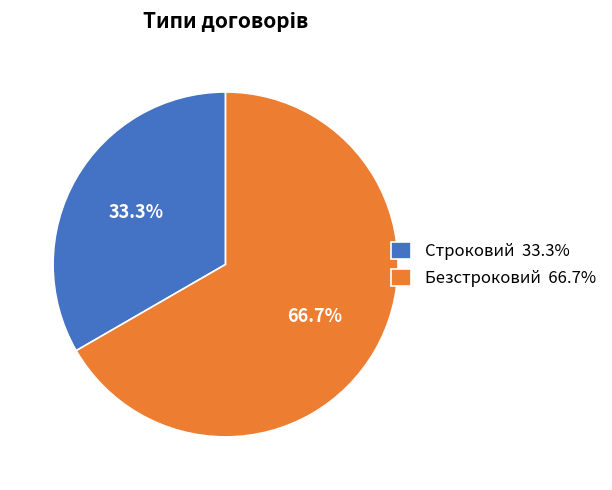

How many segments does this pie chart have?

2